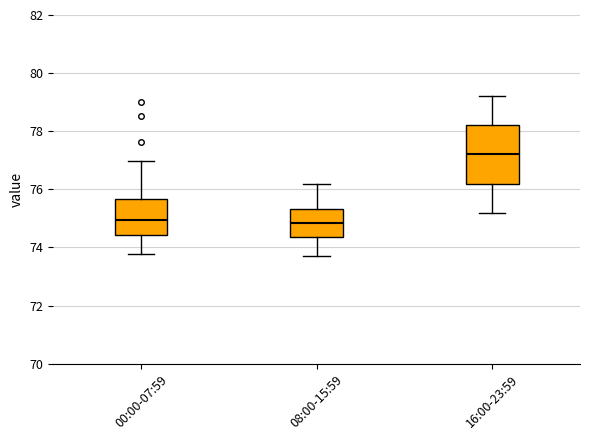

Where does the upper whisker of the box for 08:00-15:59 end on the y-axis? The values are not printed on the chart, so give them approximately, as read against the axis.

76.2